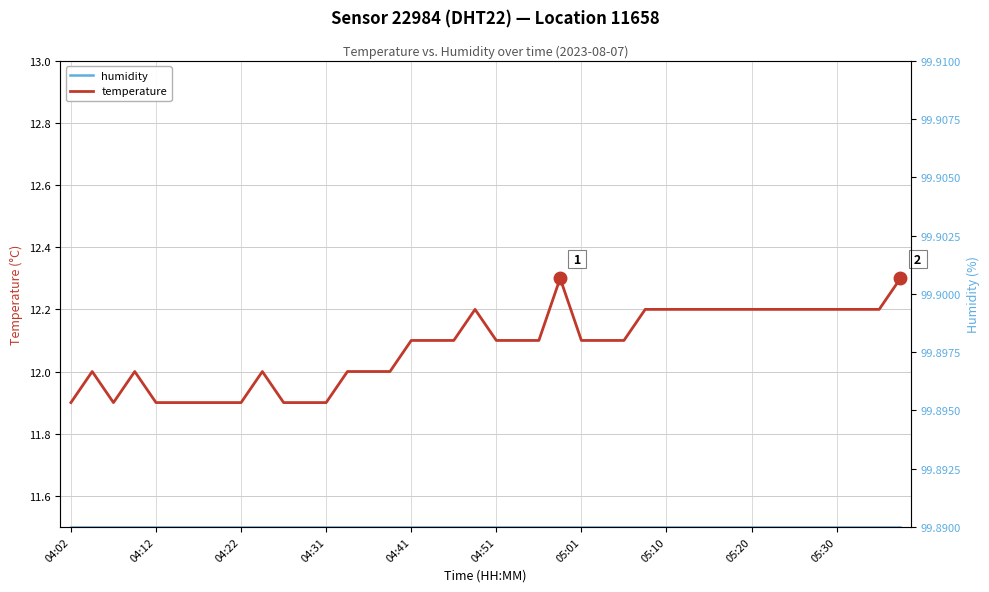

Which category has the lowest value in the temperature series?

04:02